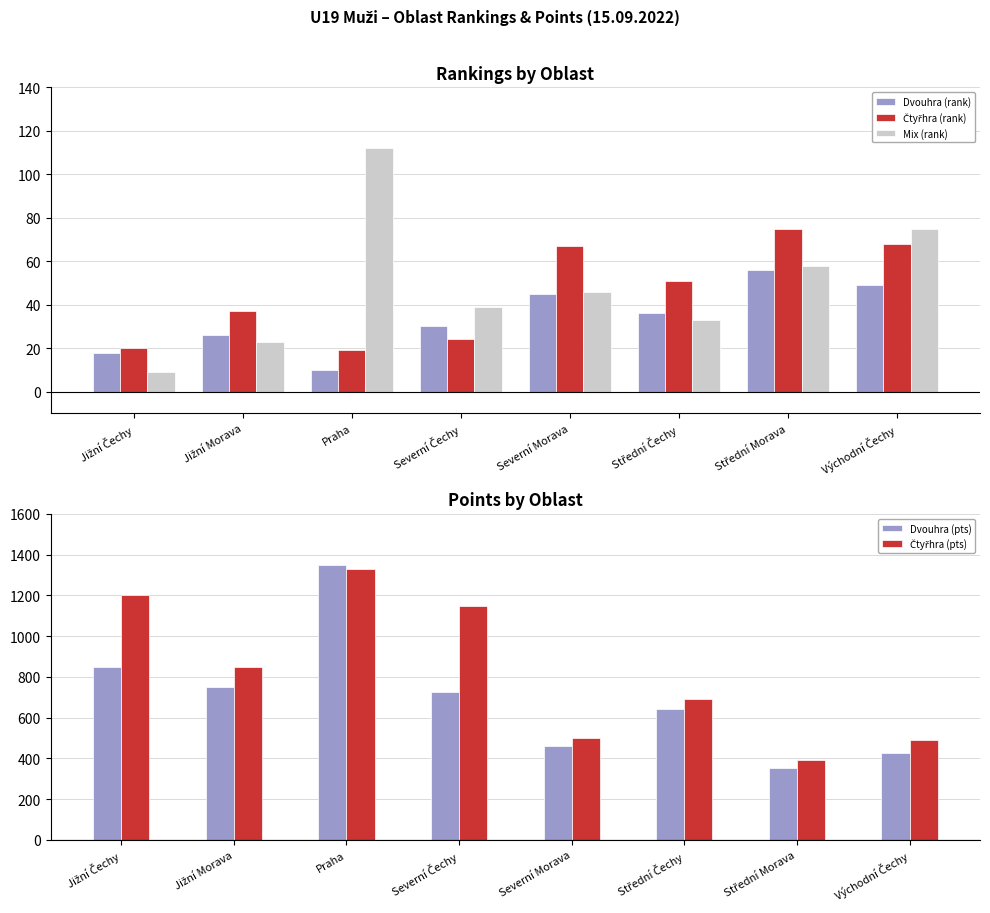

Is it true that Mix (rank) equals 112 at Praha?

True